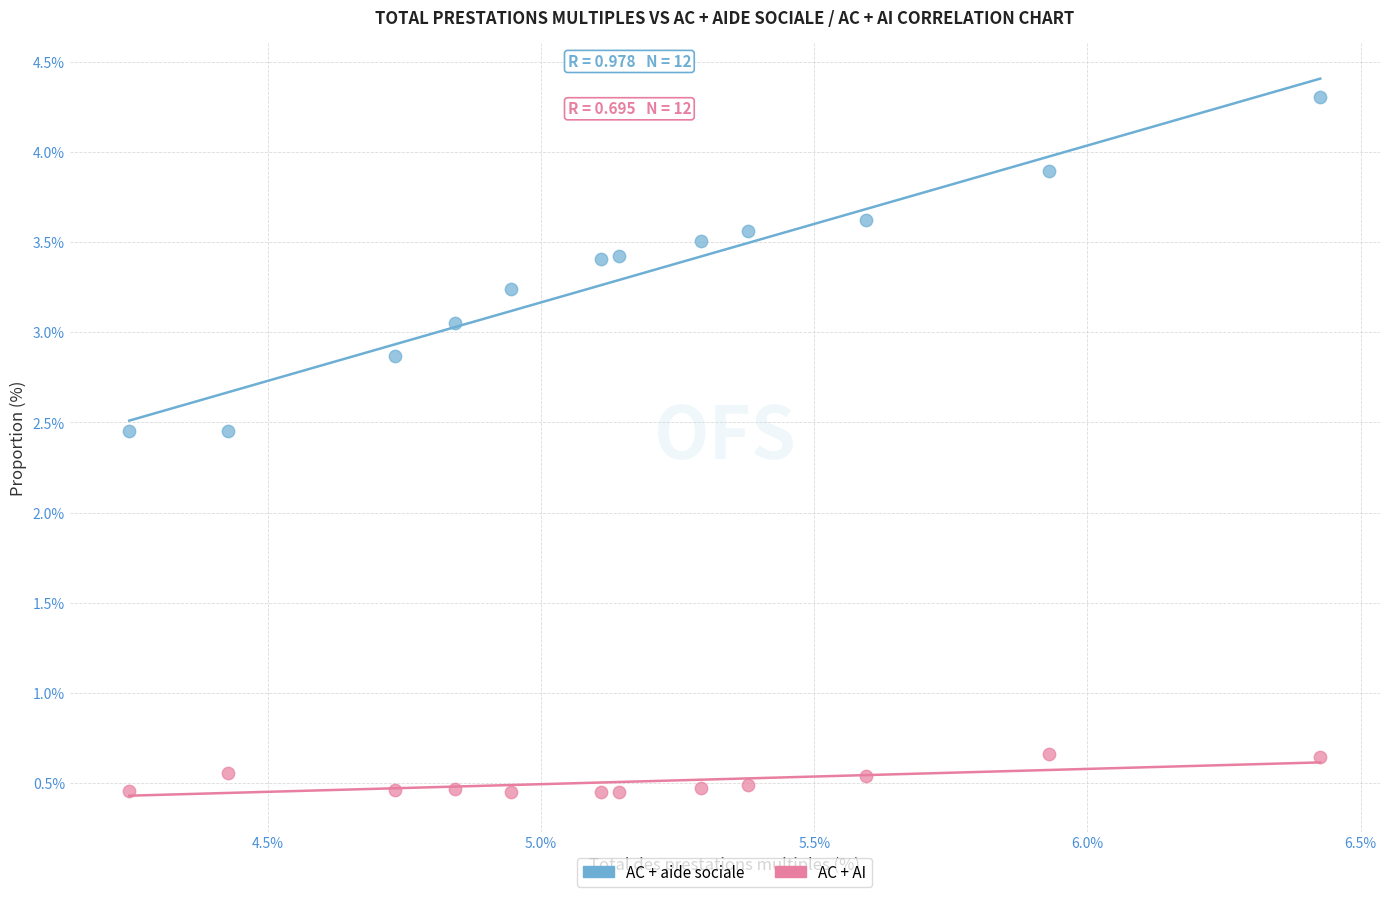

Which series contains the highest Y value?

AC + aide sociale